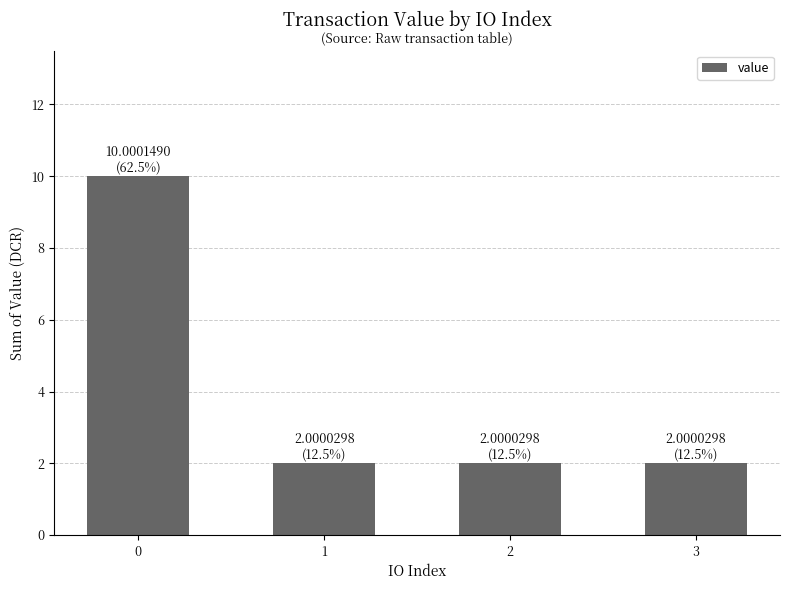

What is the ratio of the value at 1 to the value at 0?

0.2